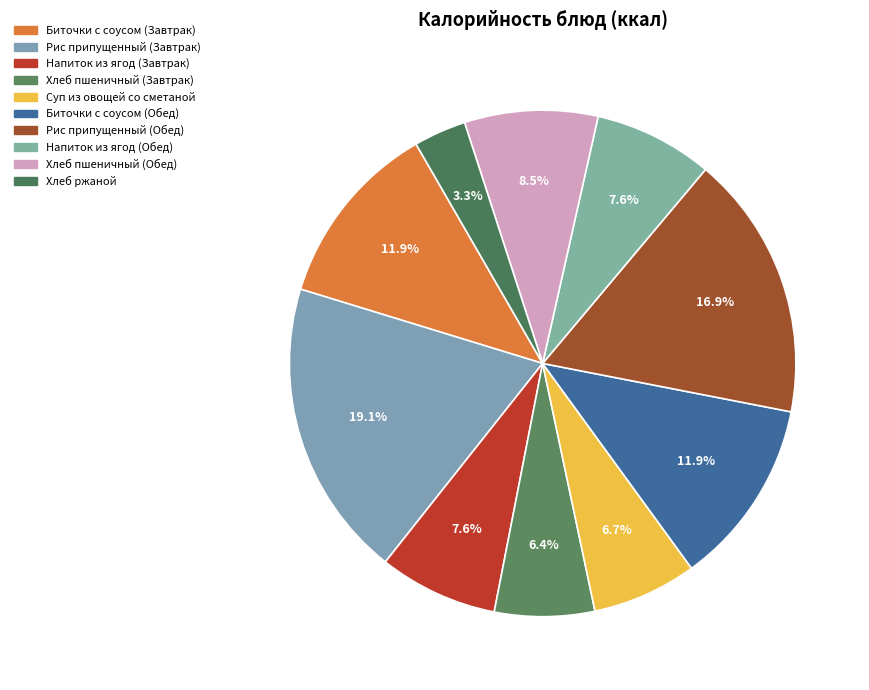

Is it true that Рис припущенный (Обед) is 10% of the pie?

False